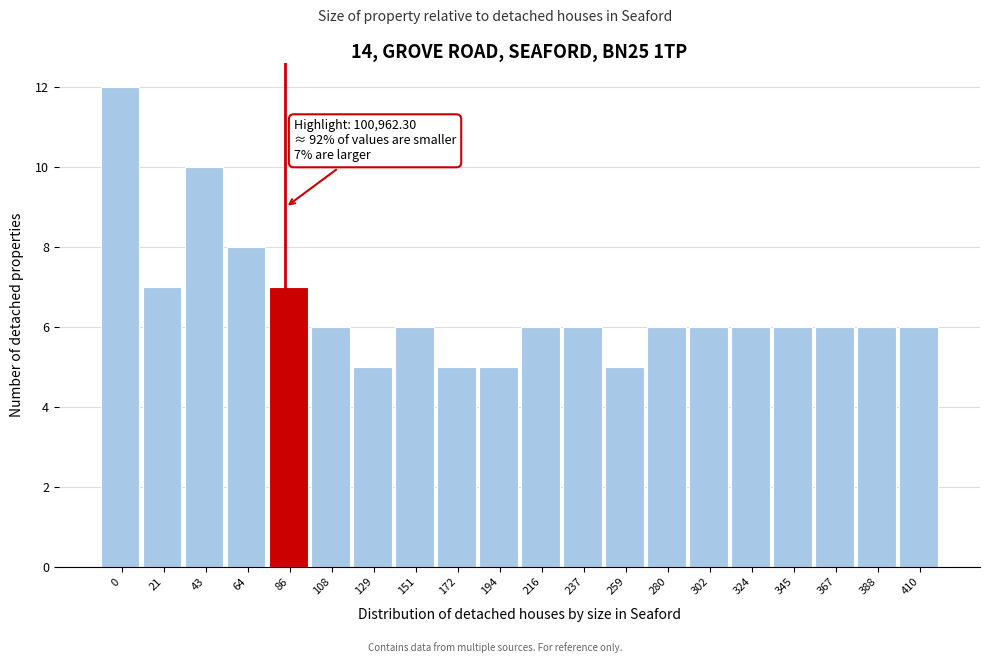

Reading left to right, list all the values displayed in this chart.

0=12	21=7	43=10	64=8	86=7	108=6	129=5	151=6	172=5	194=5	216=6	237=6	259=5	280=6	302=6	324=6	345=6	367=6	388=6	410=6